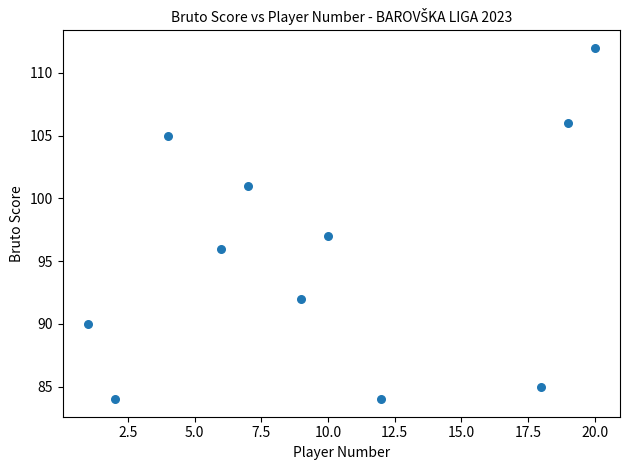

What Y value in the scatter plot is closest to 98?

97